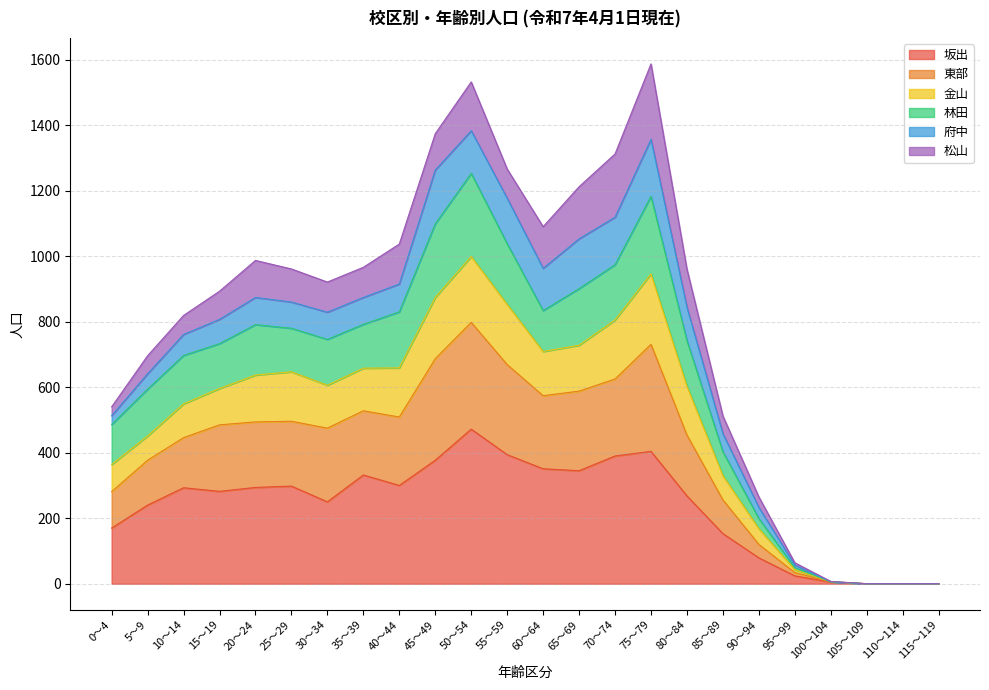

True or false: 東部 has more than 2 points higher than both neighbors.

True